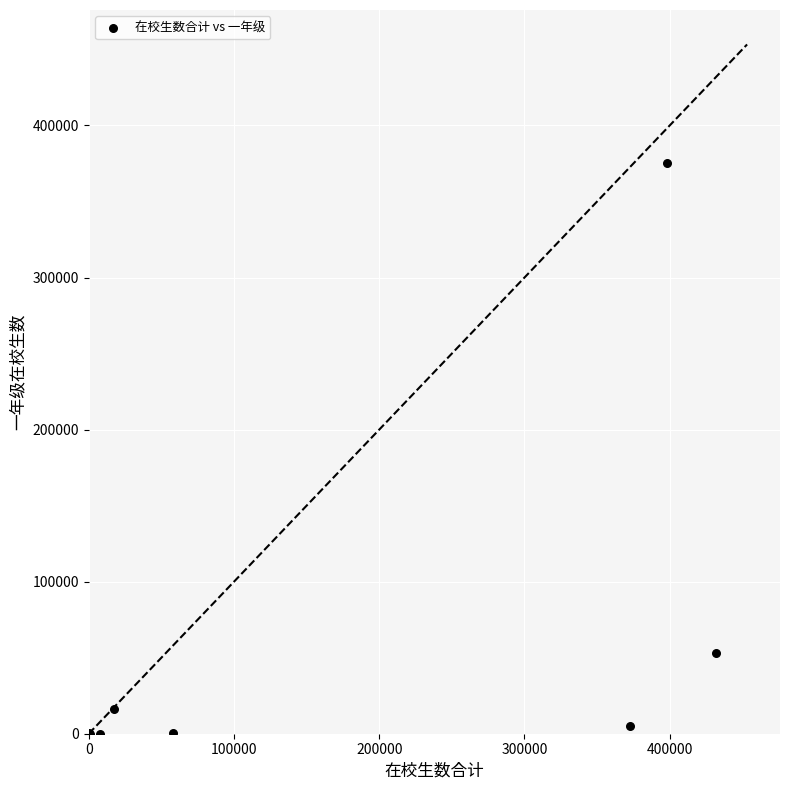

What Y value in the scatter plot is closest to 187760?

53262